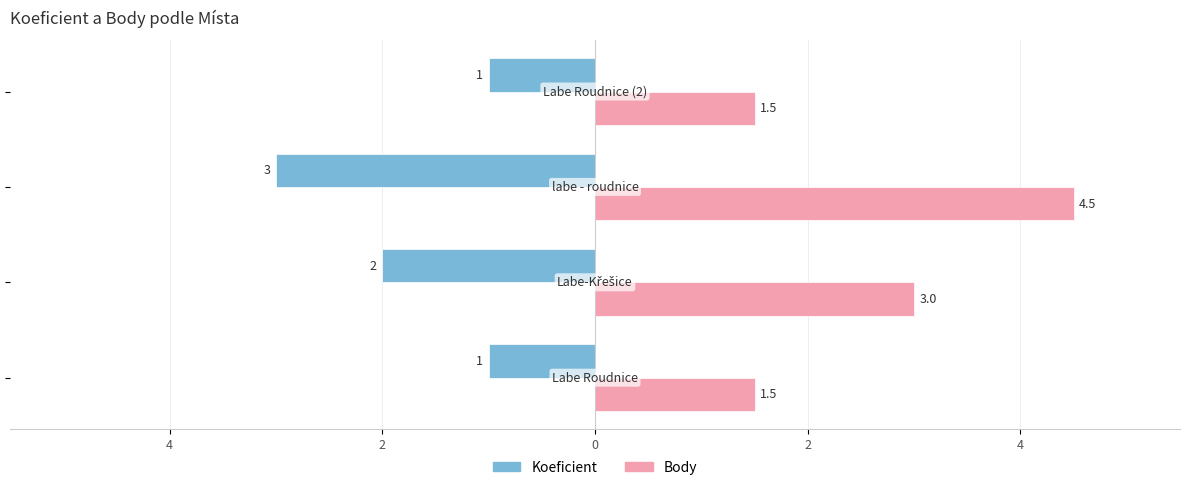

What is the minimum value for Koeficient?

-3.0